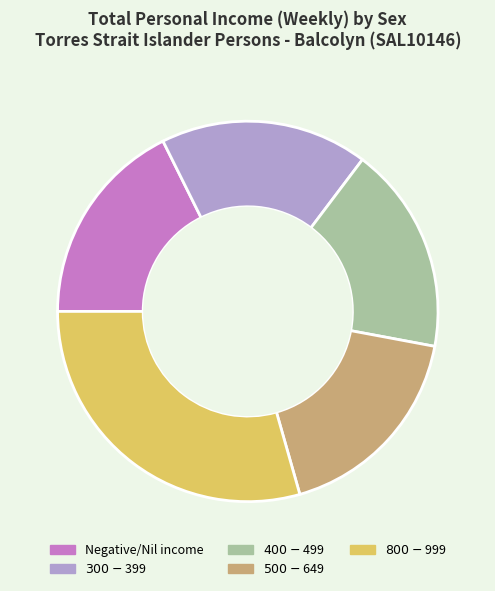

Does any single category account for the majority?

No